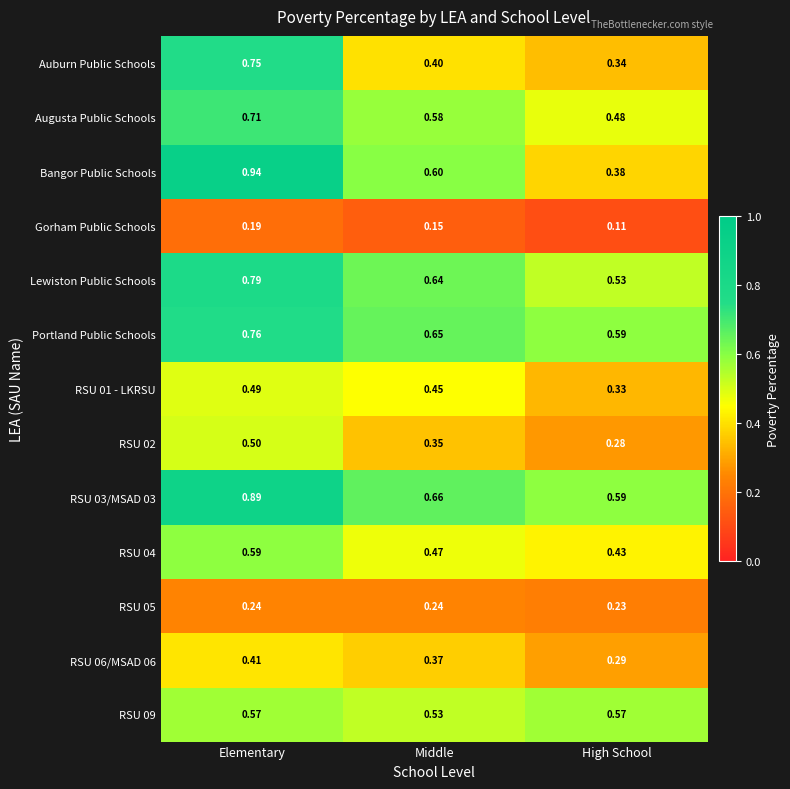

Where is RSU 06/MSAD 06 nearest to the value 0?

High School